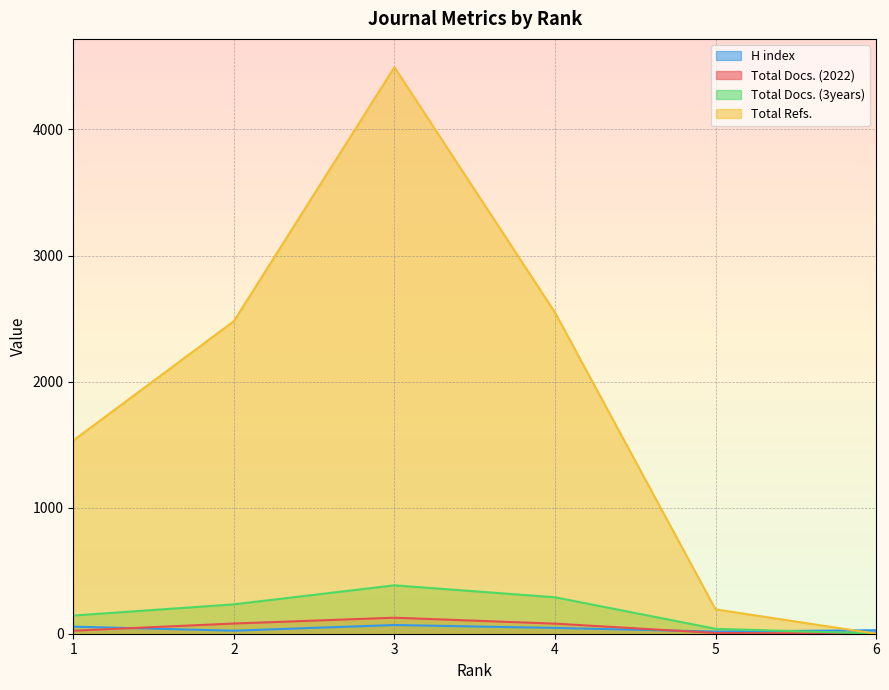

Which series has the largest range (max minus min)?

Total Refs.